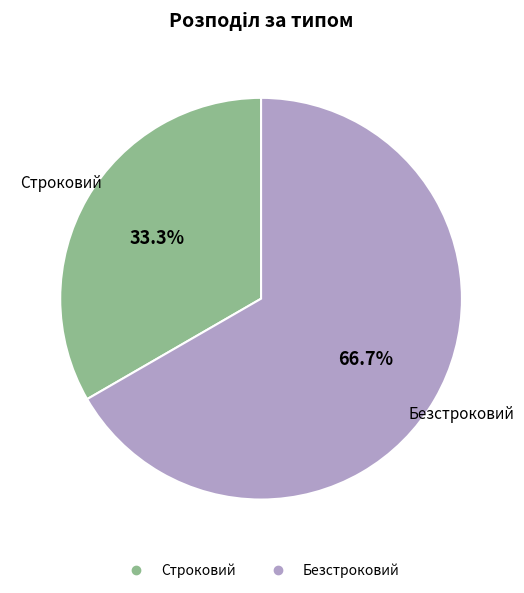

To the nearest percent, what is the difference between the Безстроковий and Строковий slice percentages?

33%